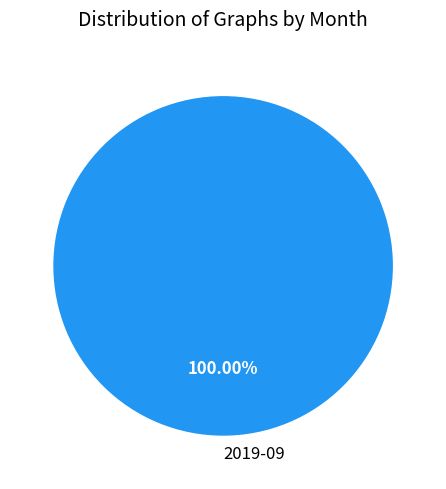

Is there a majority slice in this chart?

Yes